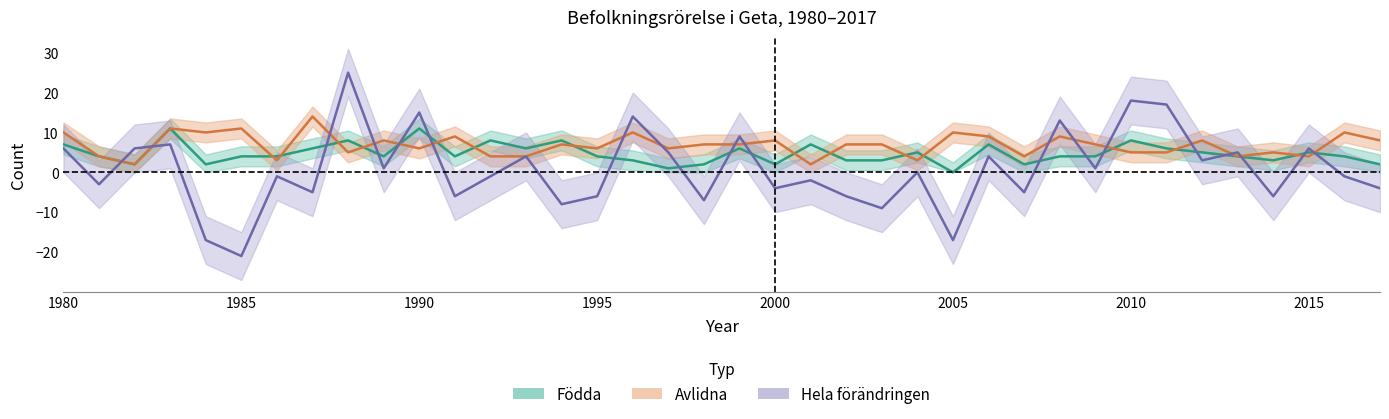

What is the greatest value displayed?

25